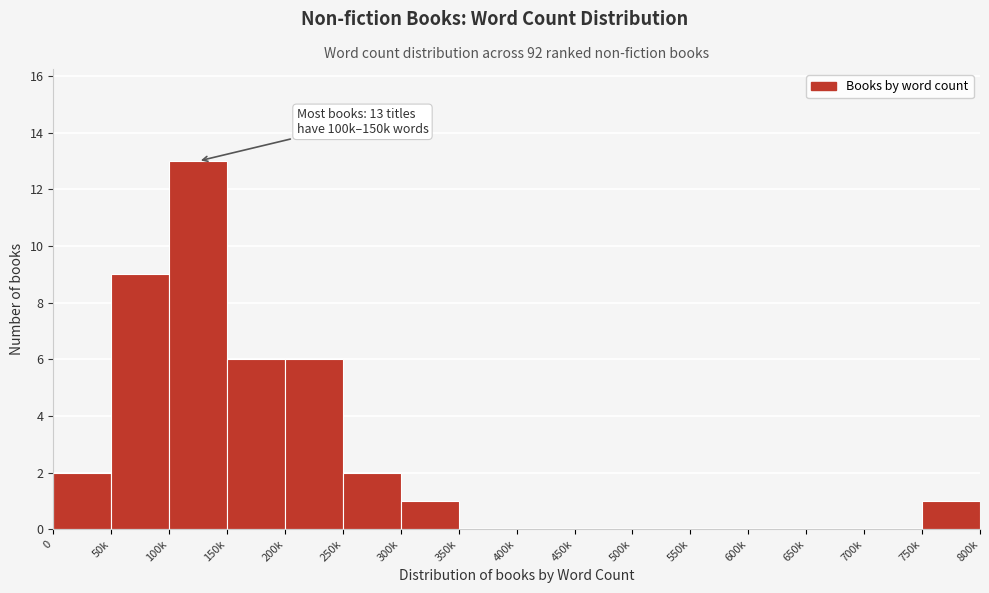

Reading right to left, transcribe all the data shown in this chart.

750k=1	700k=0	650k=0	600k=0	550k=0	500k=0	450k=0	400k=0	350k=0	300k=1	250k=2	200k=6	150k=6	100k=13	50k=9	0=2